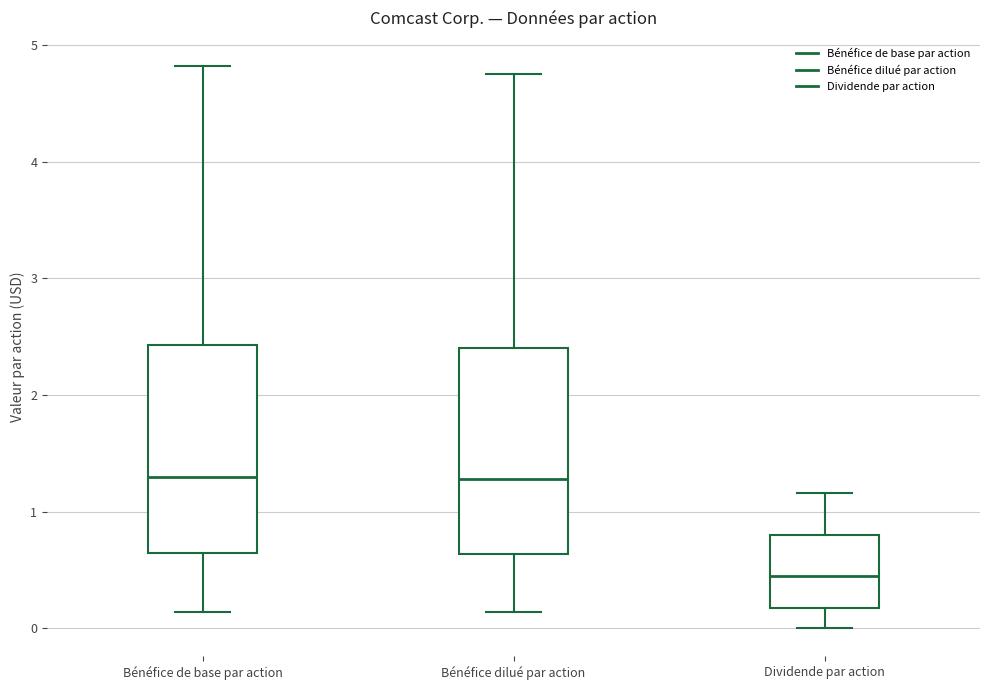

Which box has the lowest median line?

Dividende par action